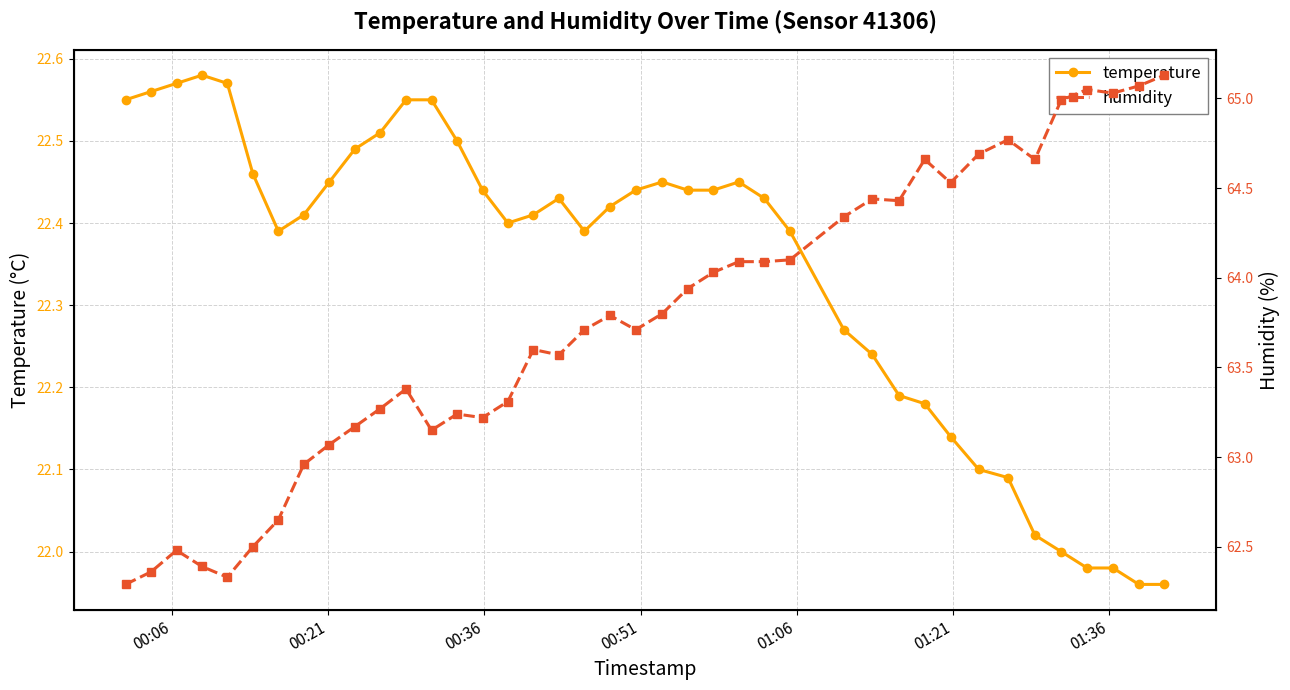

True or false: temperature has more than 1 interior local peaks.

True